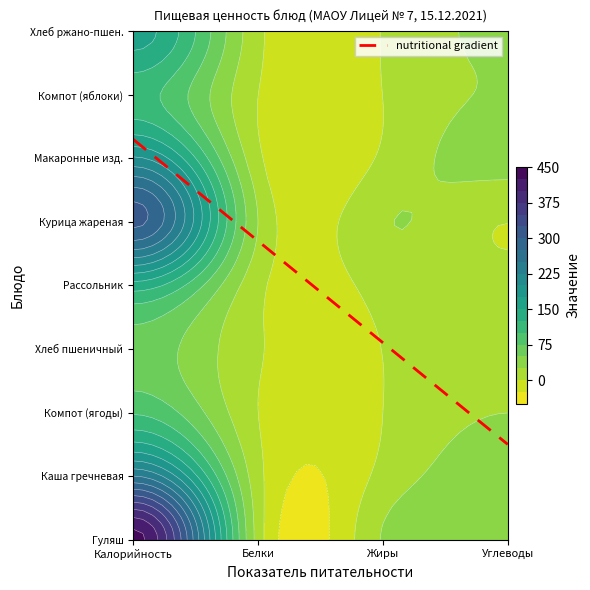

True or false: Компот (яблоки) has a value of 109.8 at Калорийность.

True